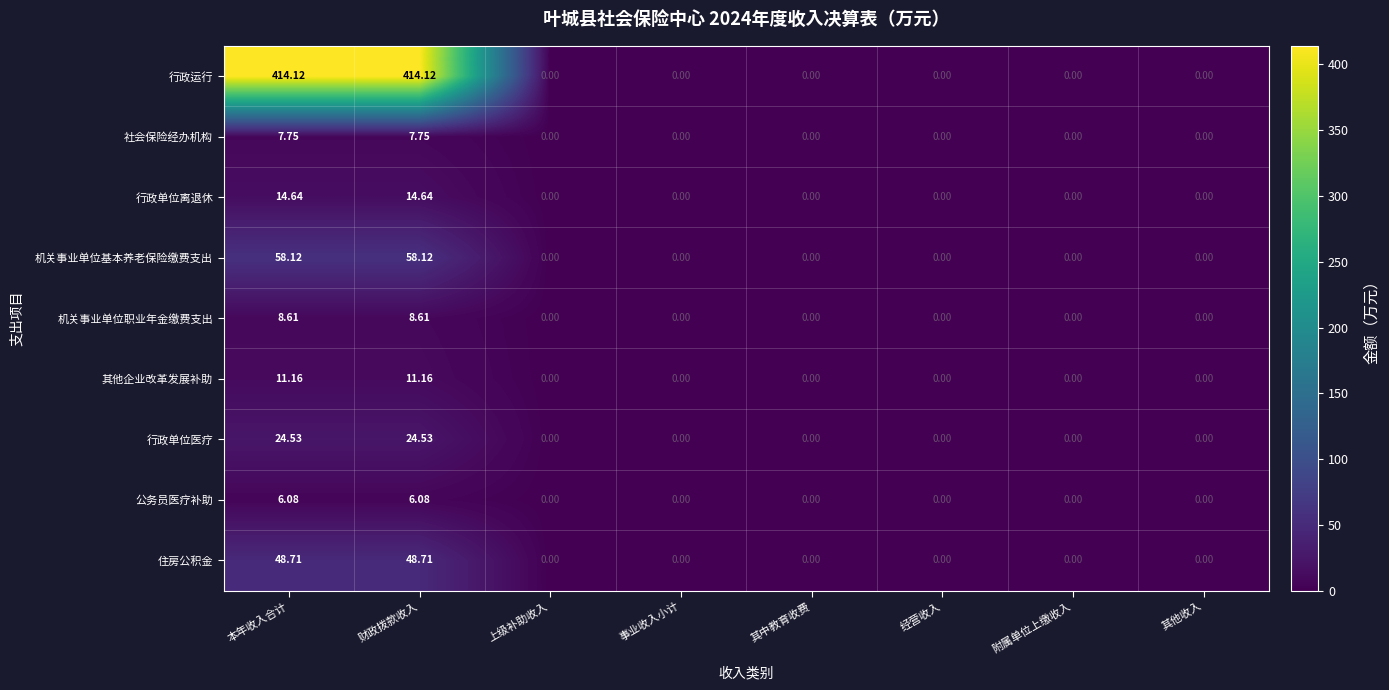

Which series has the largest range (max minus min)?

行政运行